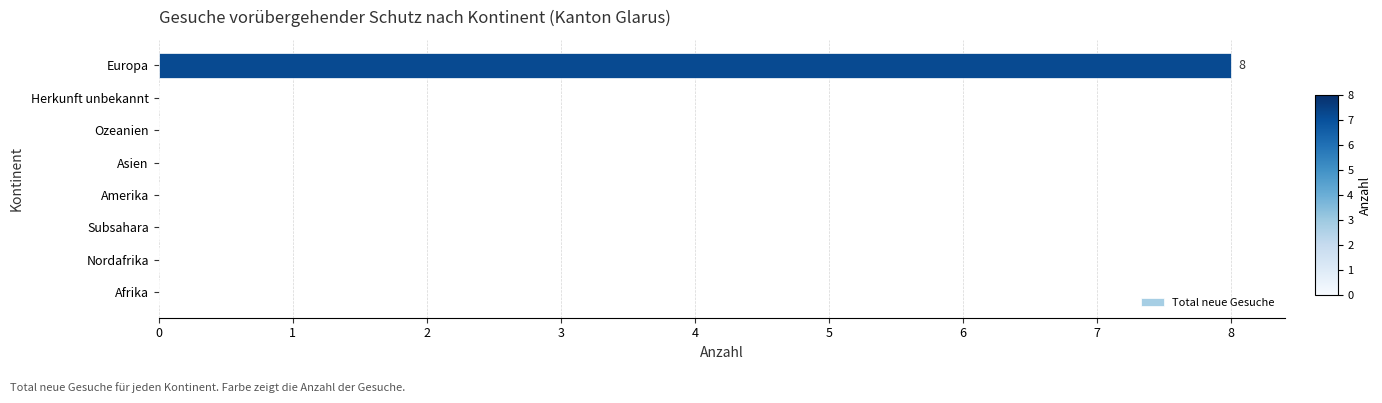

Reading top to bottom, transcribe all the data shown in this chart.

Europa=8	Herkunft unbekannt=0	Ozeanien=0	Asien=0	Amerika=0	Subsahara=0	Nordafrika=0	Afrika=0